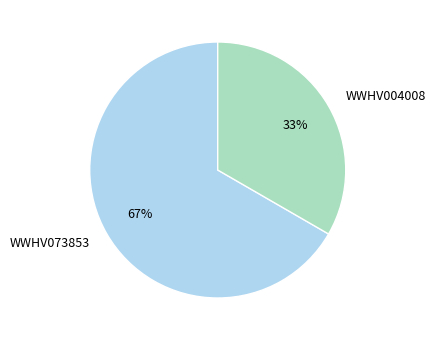

Which category accounts for the majority?

WWHV073853